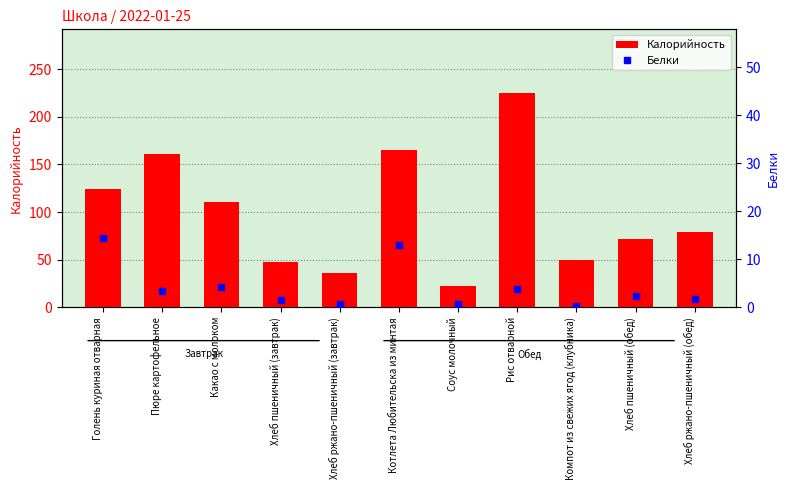

What is the value of the Белки bar at the 1st from the left?

14.5